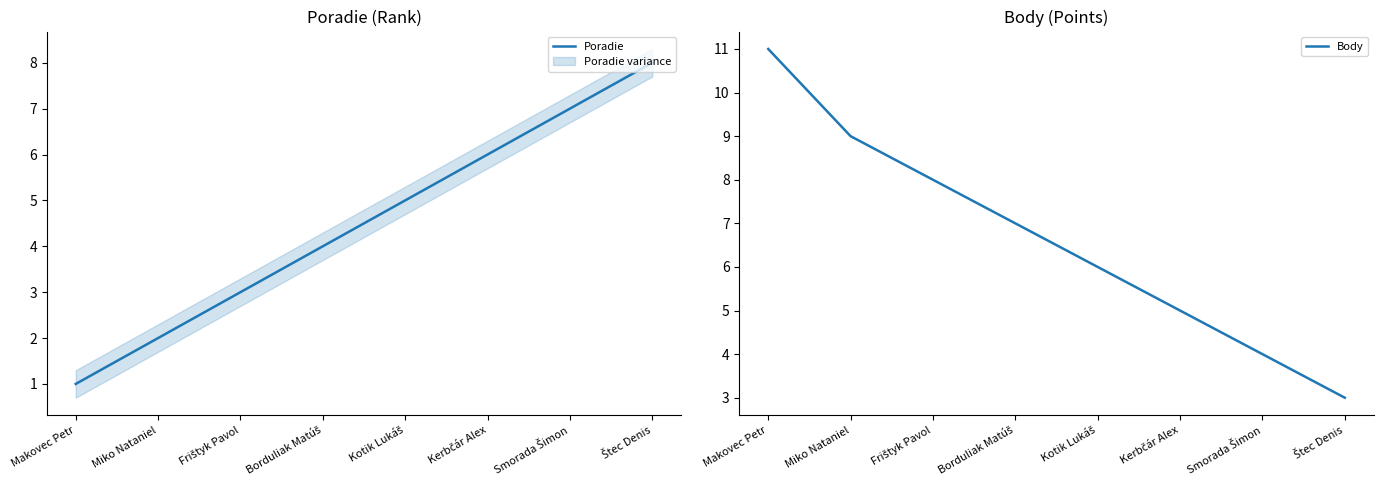

What is the value of the Body point at the 8th from the left?

3